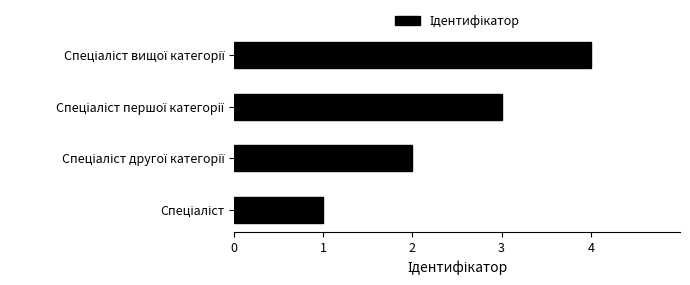

What is the minimum value shown in the chart?

1